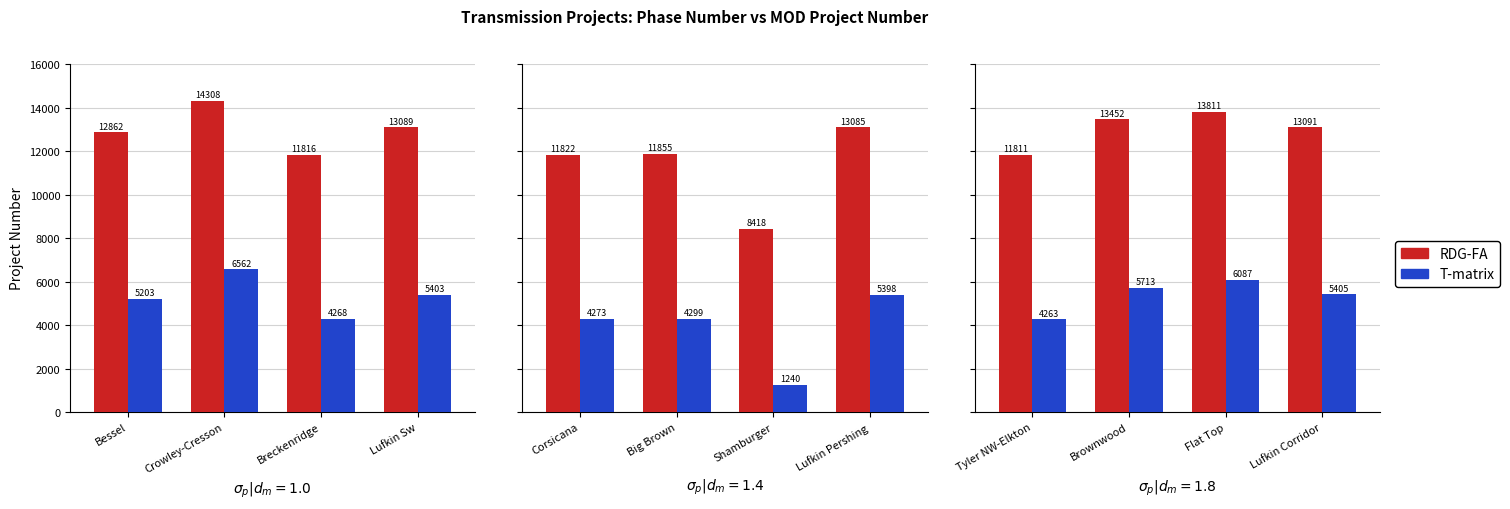

How many data points does each series have?

4